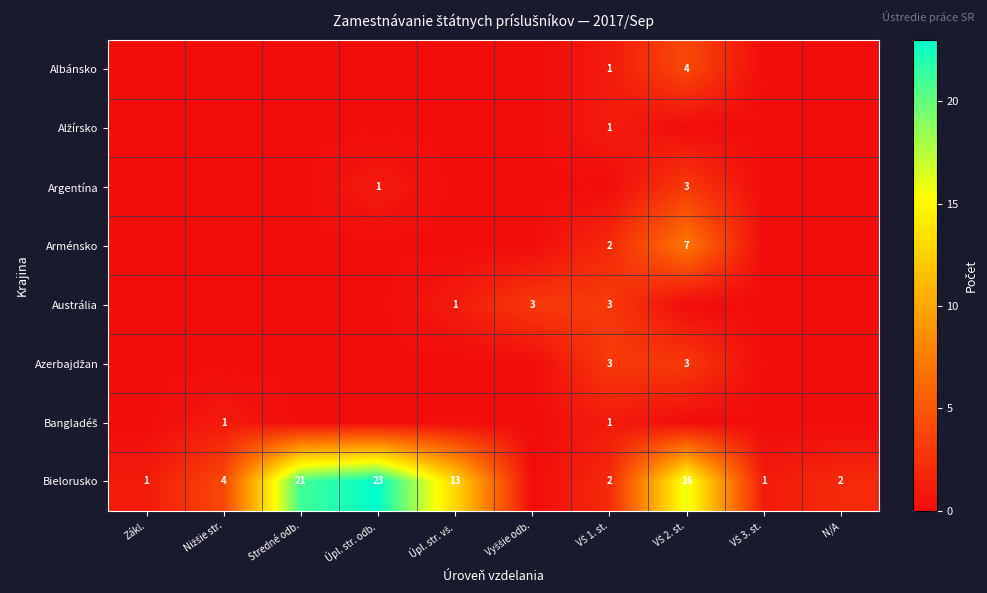

The Bielorusko series shows 21 at Stredné odb.. True or false?

True